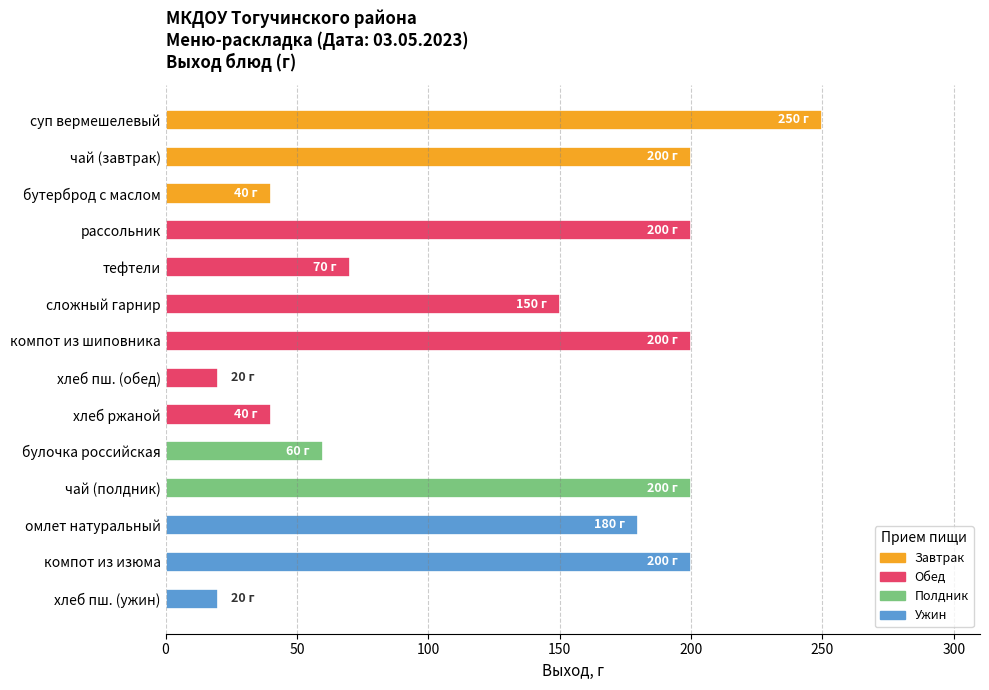

What is the minimum value shown in the chart?

20